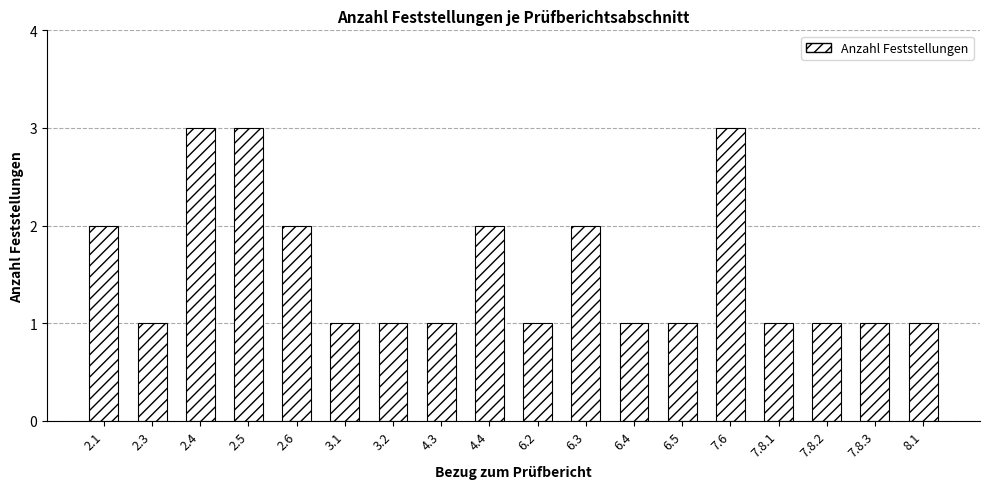

What is the maximum value shown in the chart?

3